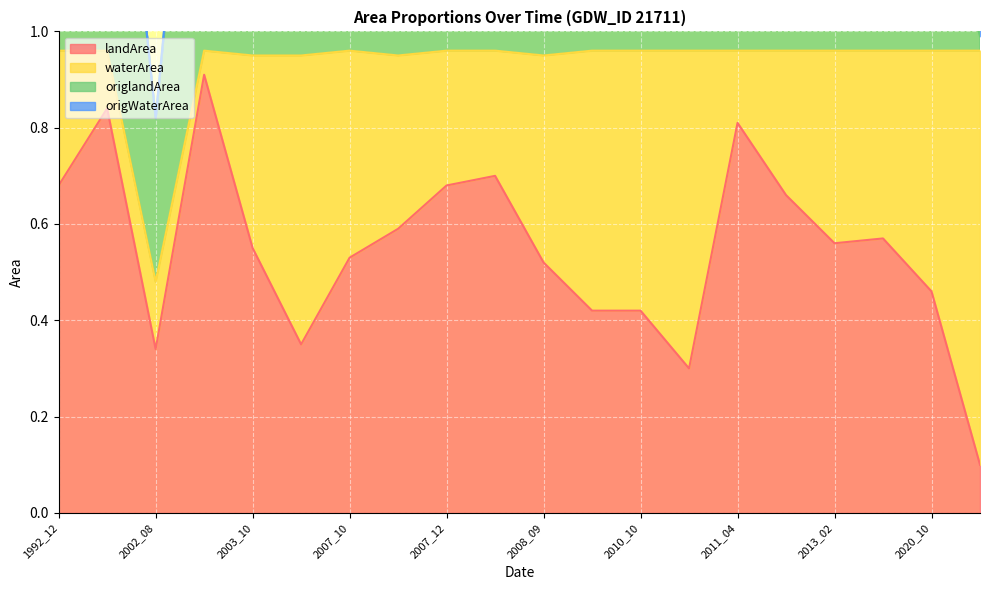

True or false: waterArea has more than 0 interior local peaks.

True